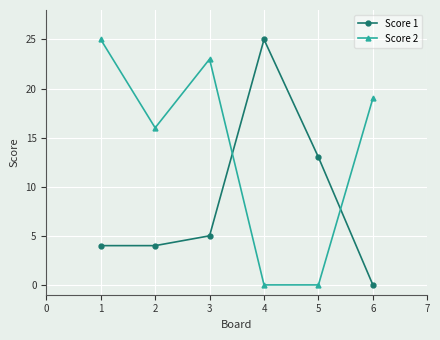

List the series in order of their overall mean, lowest first.

Score 1, Score 2